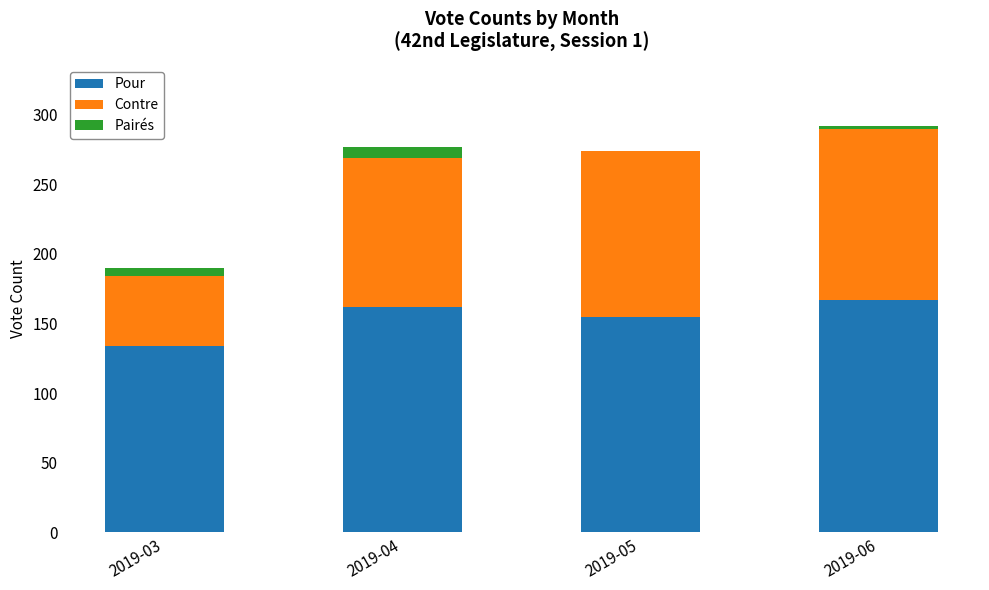

What is the total value across all series at 2019-05?

274